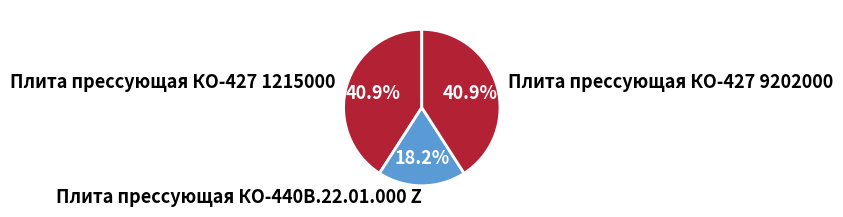

To the nearest percent, what is the average slice percentage?

33%